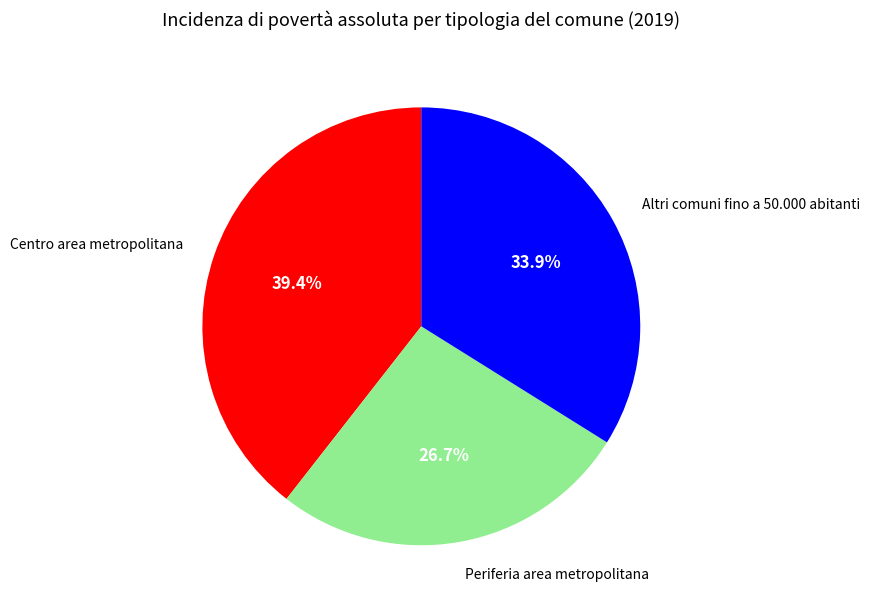

How many segments does this pie chart have?

3